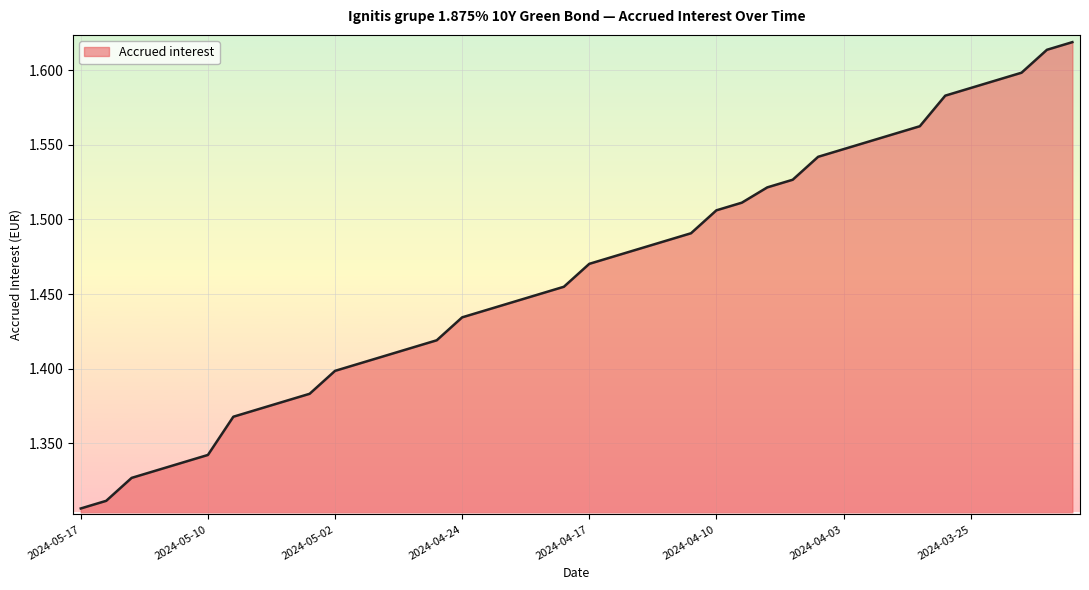

What is the difference between the maximum and minimum values?

0.3